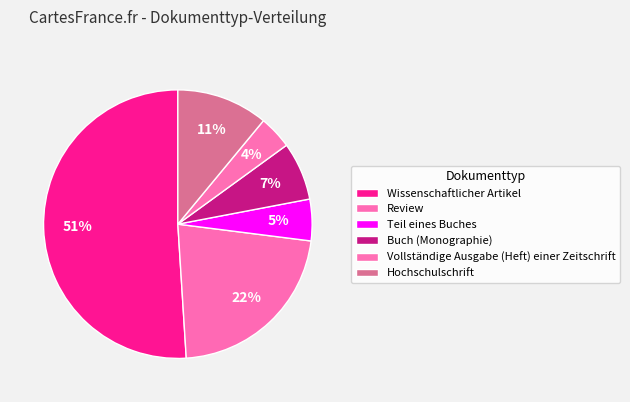

What is the change in value from Wissenschaftlicher Artikel to Buch (Monographie)?

-44